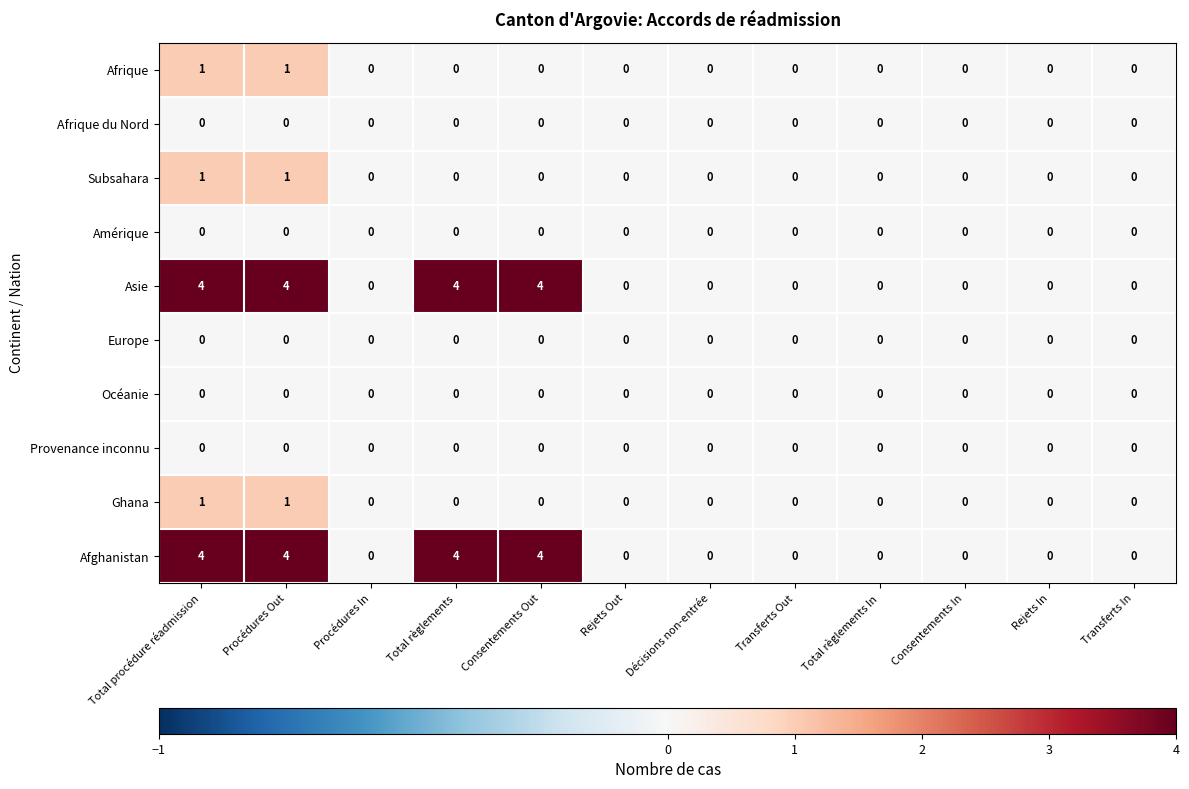

The value of Provenance inconnu at Procédures In is 0. True or false?

True